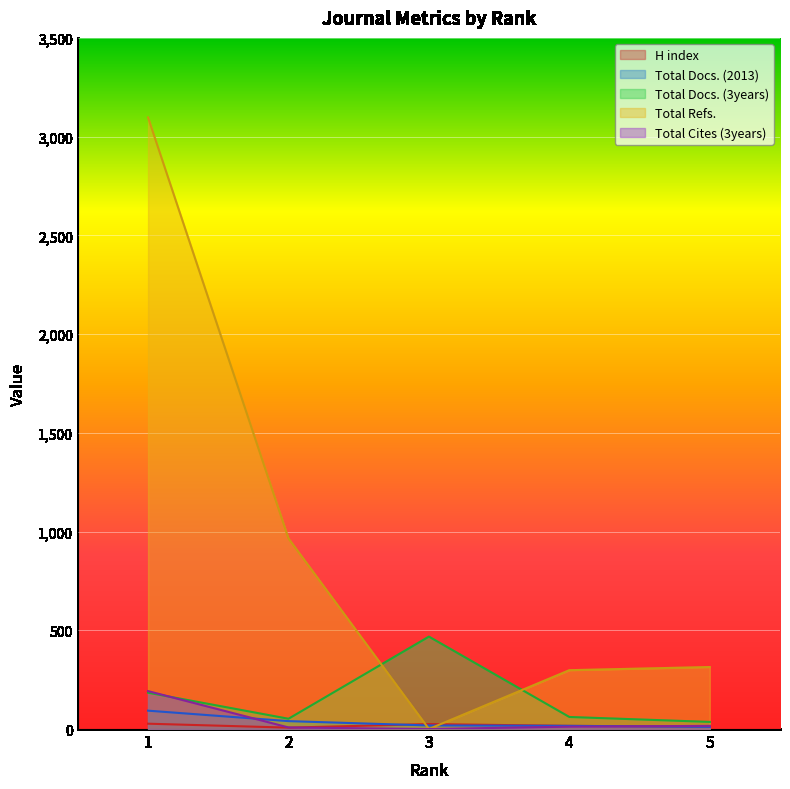

How many data points in Total Cites (3years) are above 12?

2